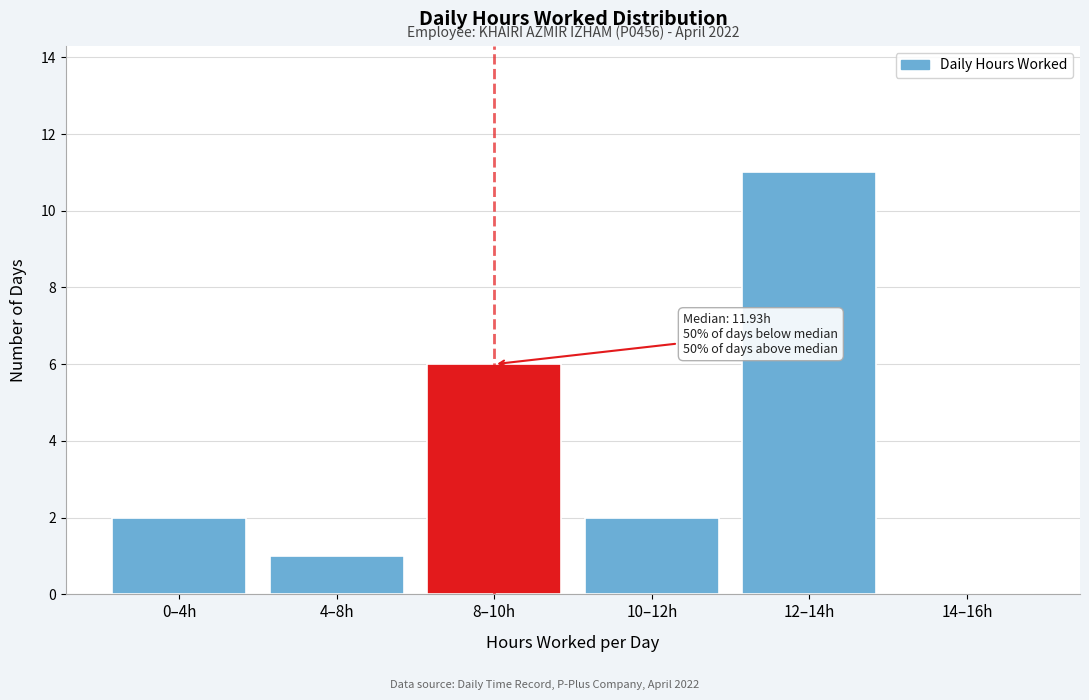

Reading right to left, what are all the values shown in this chart?

14–16h=0	12–14h=11	10–12h=2	8–10h=6	4–8h=1	0–4h=2